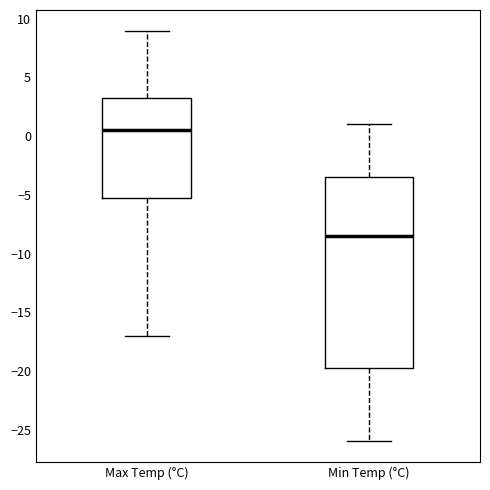

Comparing the boxes themselves (not the whiskers), which one is the tallest?

Min Temp (°C)